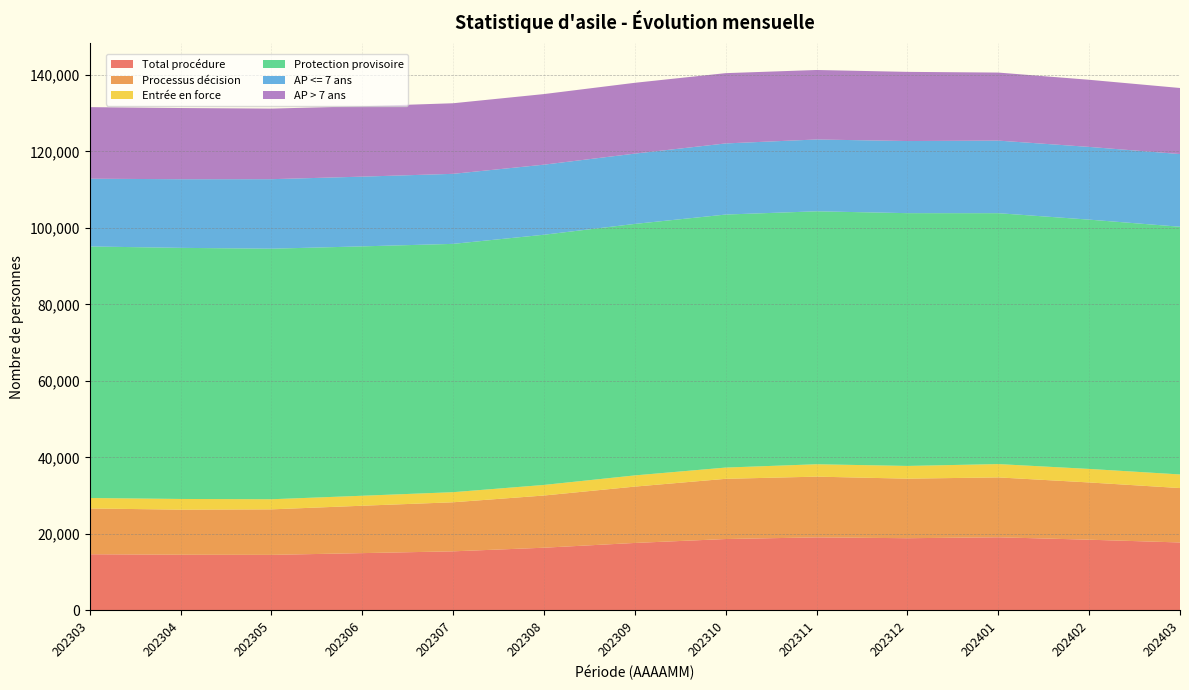

True or false: Total procédure has a value of 11446 at 202312.

False